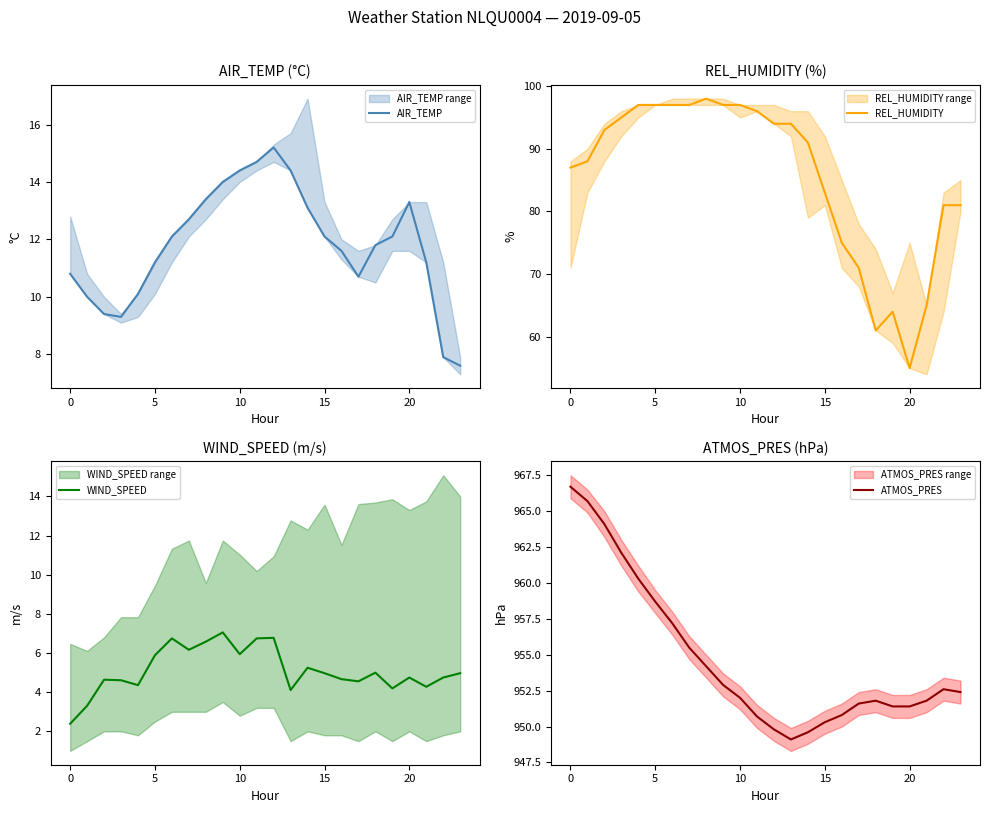

What is the minimum value shown in the chart?

2.4